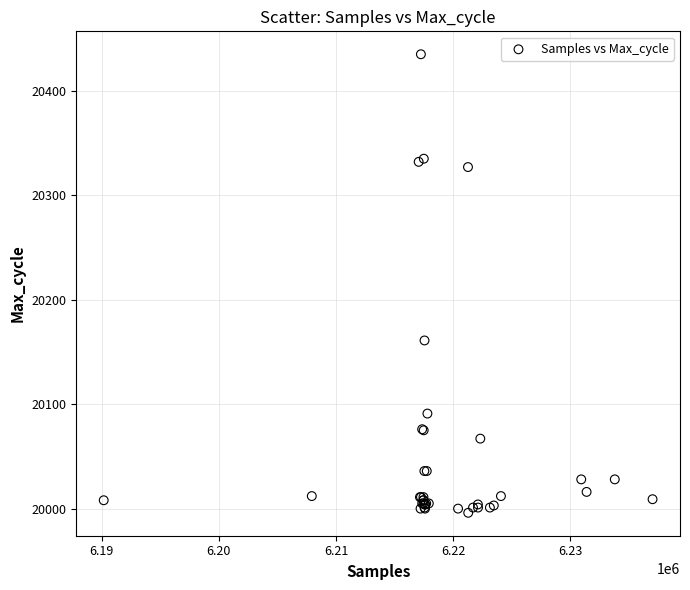

What Y value in the scatter plot is closest to 20215?

20161